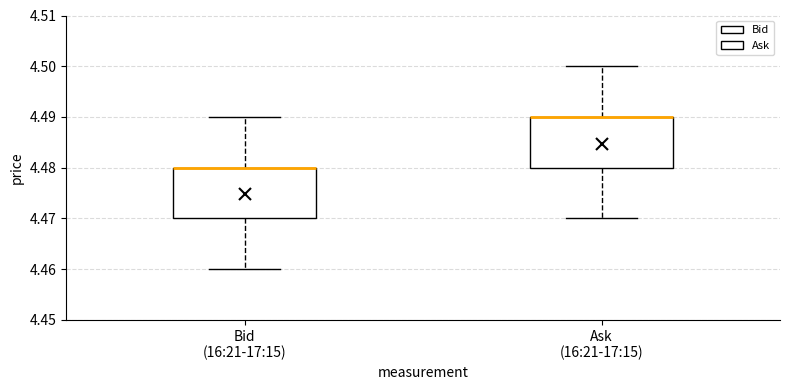

Reading left to right, read every box against the y-axis: the position of its median line, the range the box covers, and the ends of its whiskers. The values are not printed on the chart, so give them approximately, as read against the axis.

Bid (16:21-17:15): median 4.48 (drawn on the box's upper edge), box 4.47 to 4.48, whiskers 4.46 to 4.49
Ask (16:21-17:15): median 4.49 (drawn on the box's upper edge), box 4.48 to 4.49, whiskers 4.47 to 4.50